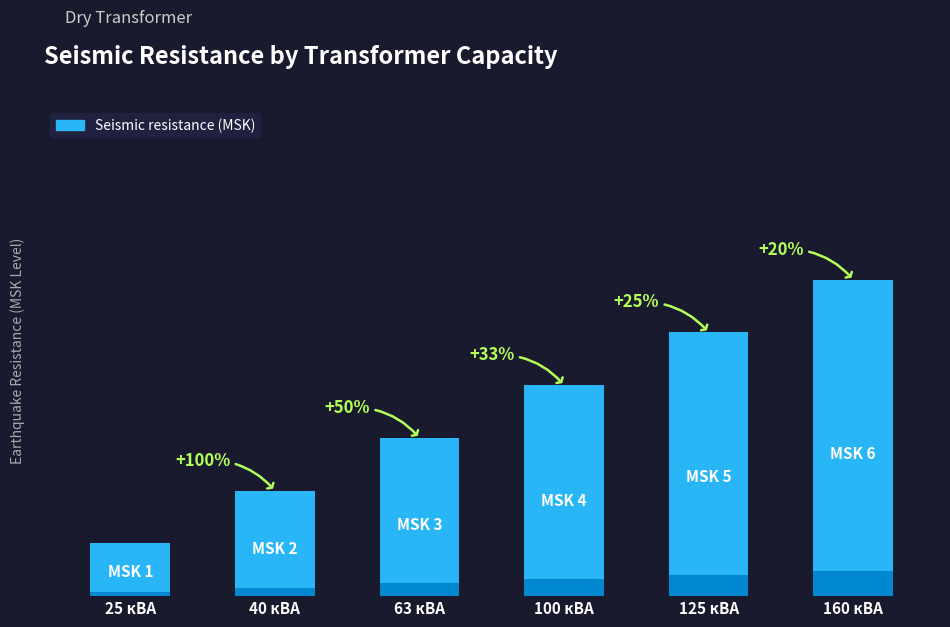

How many bars are there in total?

6